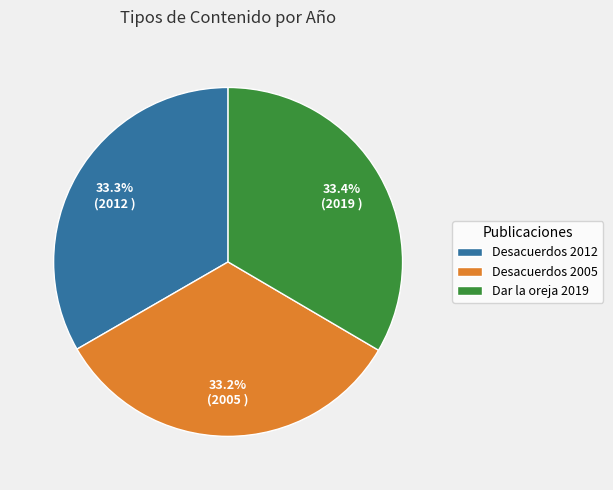

What percentage is the Desacuerdos 2012 slice, to the nearest percent?

33%